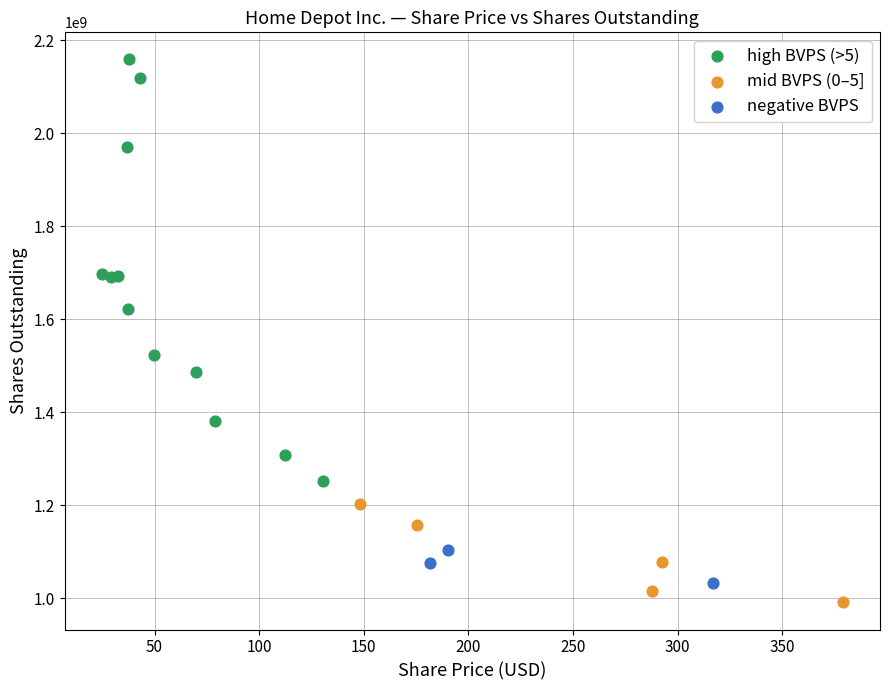

Which series contains the highest Y value?

high BVPS (>5)